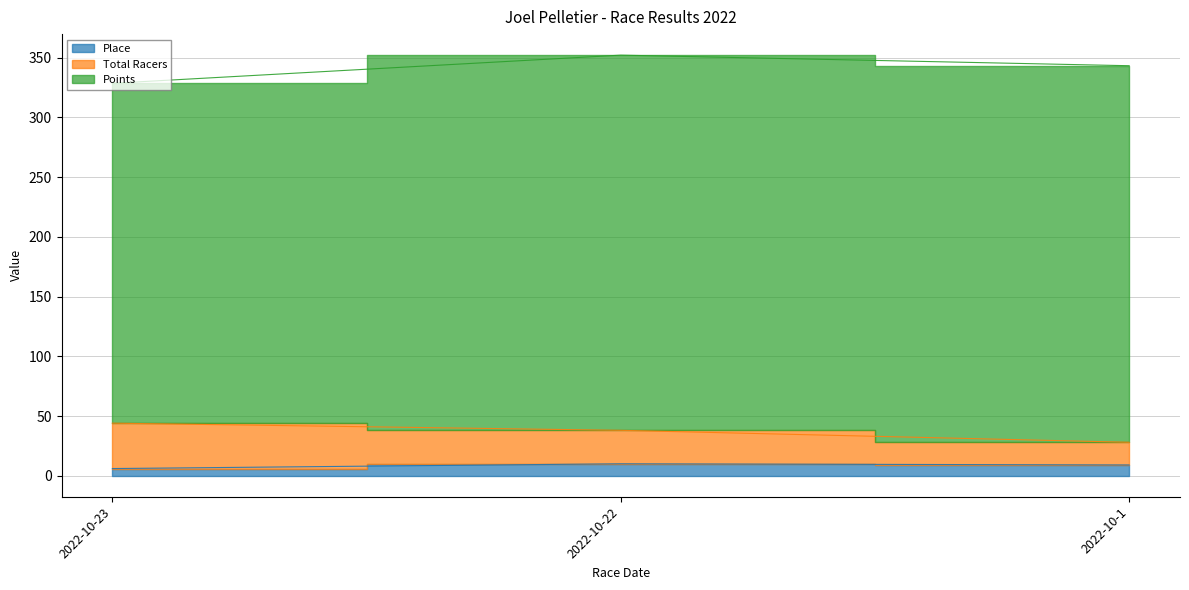

What is the average value of the Place series?

8.3